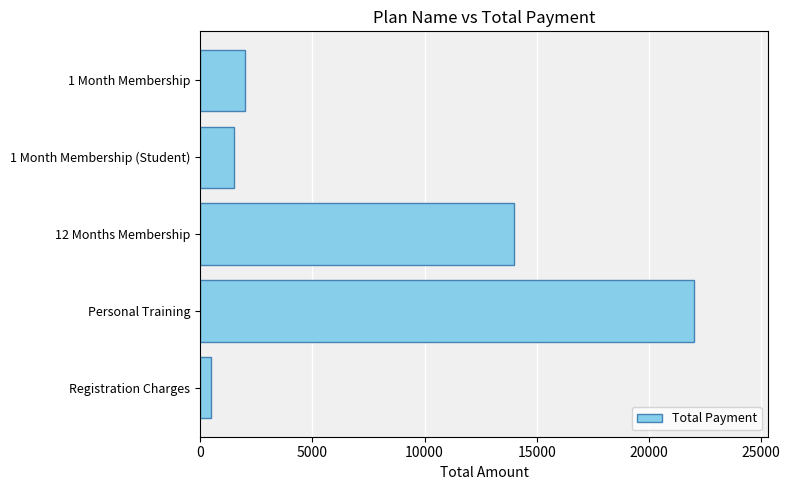

Between Personal Training and Registration Charges, which is larger?

Personal Training